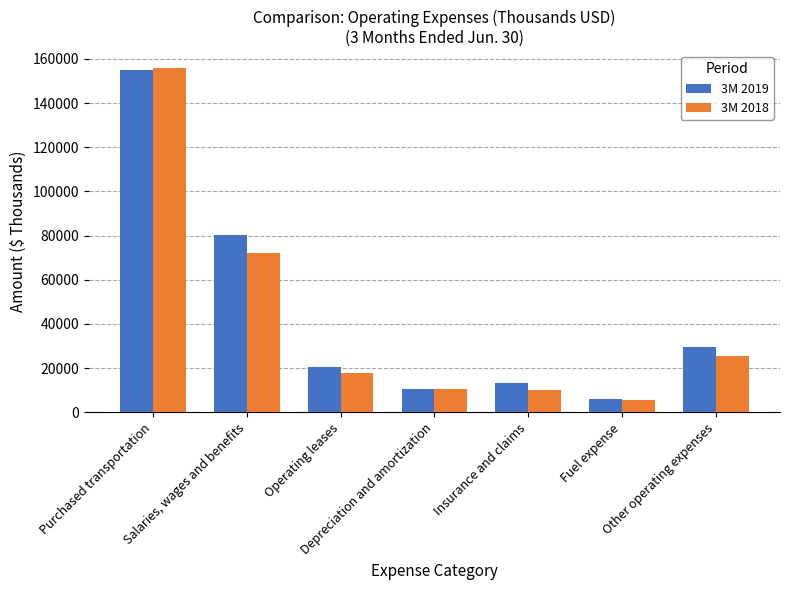

What is the value of the 3M 2019 bar at the 2nd from the left?

80278